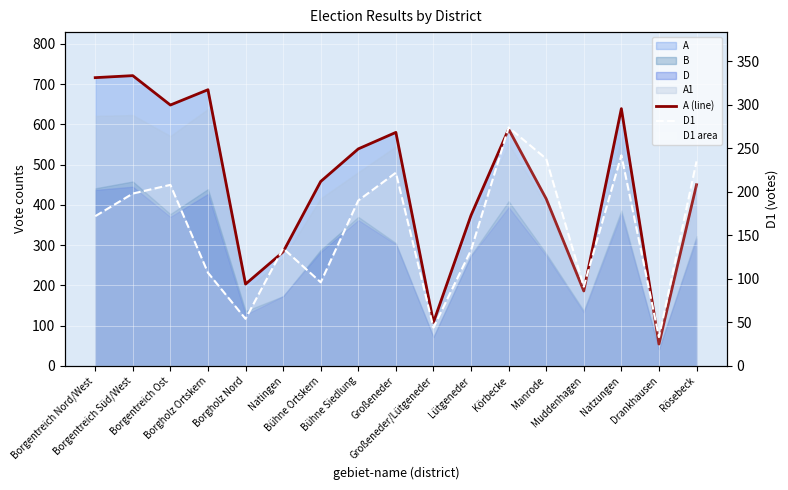

True or false: A (line) has more than 2 interior local peaks.

True